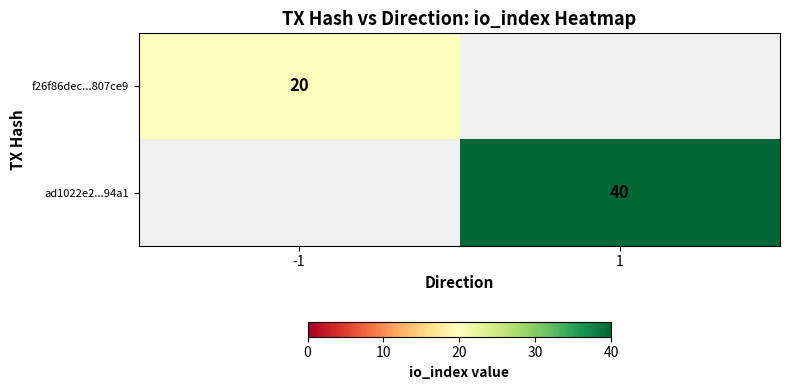

The value of f26f86dec...807ce9 at -1 is 14. True or false?

False